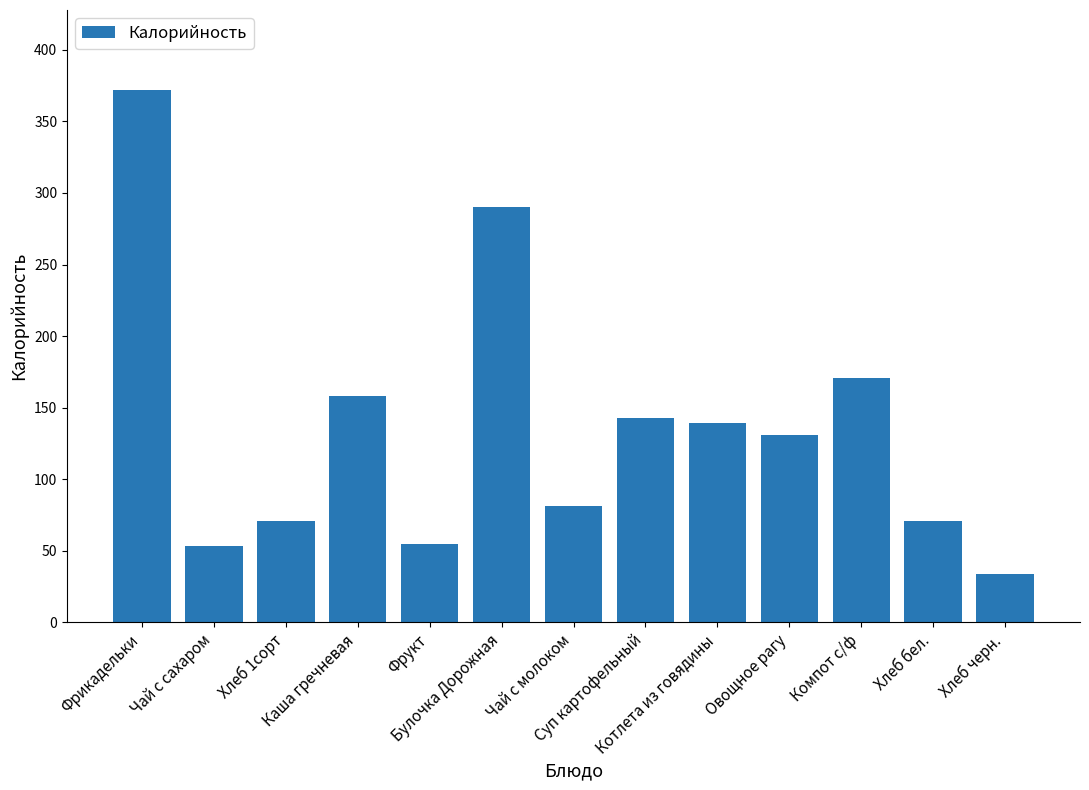

What is the label of the 3rd bar from the right?

Компот с/ф